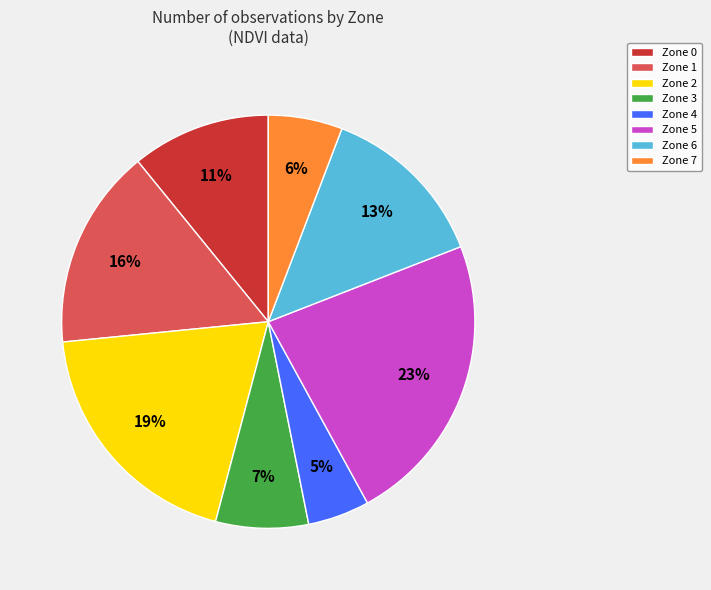

Rank the categories by value from lowest to highest.

Zone 4, Zone 7, Zone 3, Zone 0, Zone 6, Zone 1, Zone 2, Zone 5